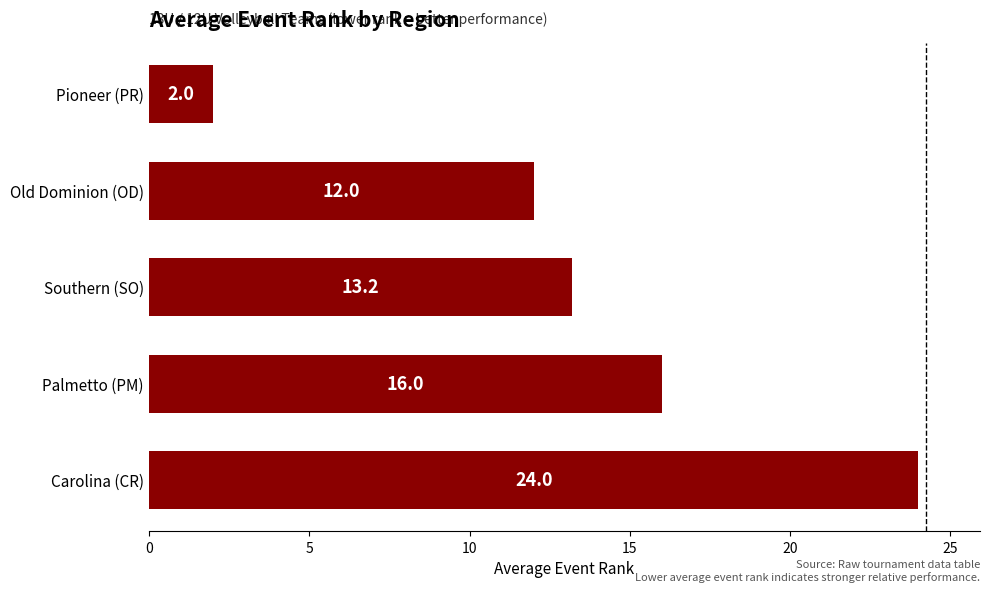

Which category has the lowest value across all series?

Pioneer (PR)